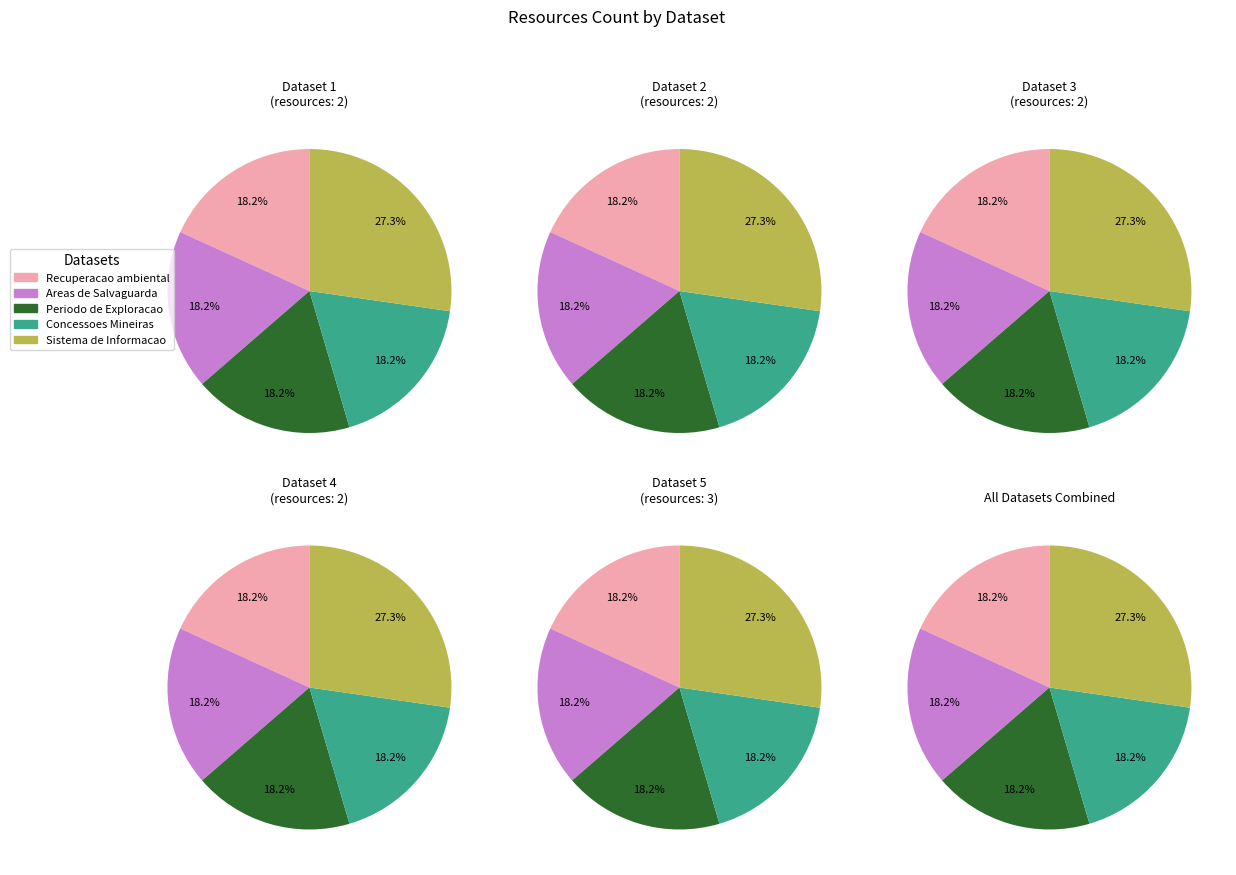

Is it true that Periodo de Exploracao is 18% of the pie?

True